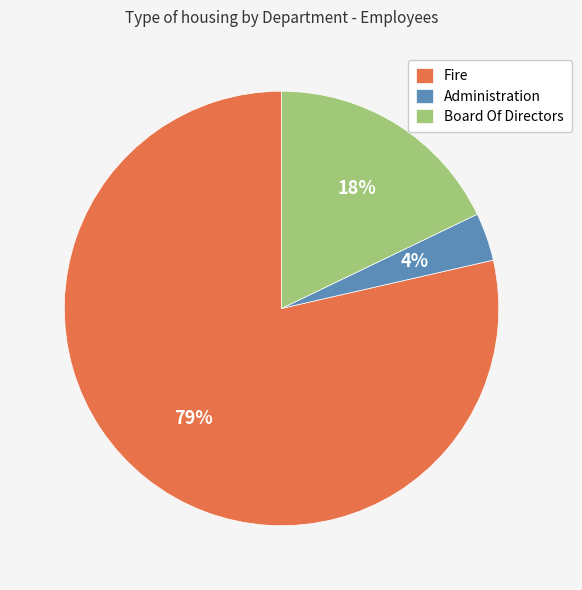

How many slices are in this pie chart?

3